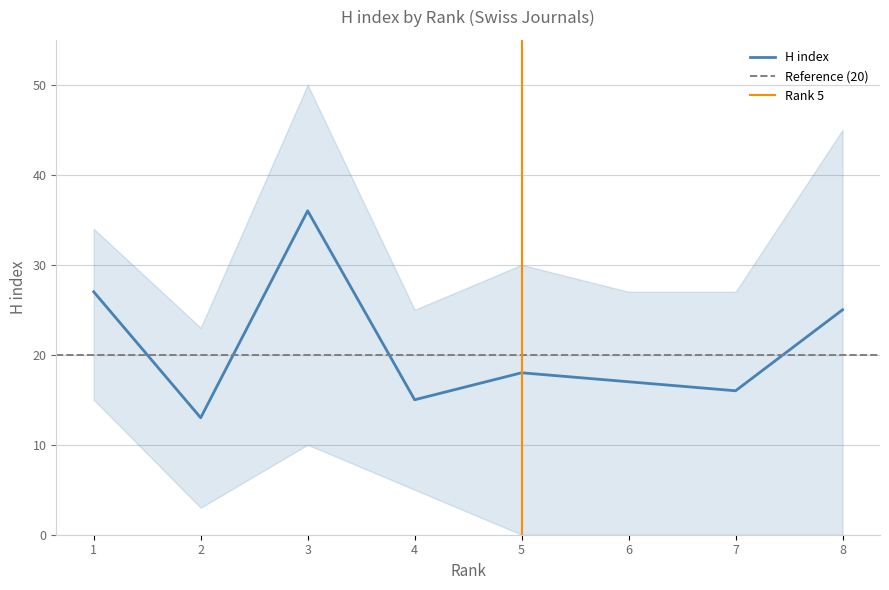

Which has a higher value, 5 or 2?

5